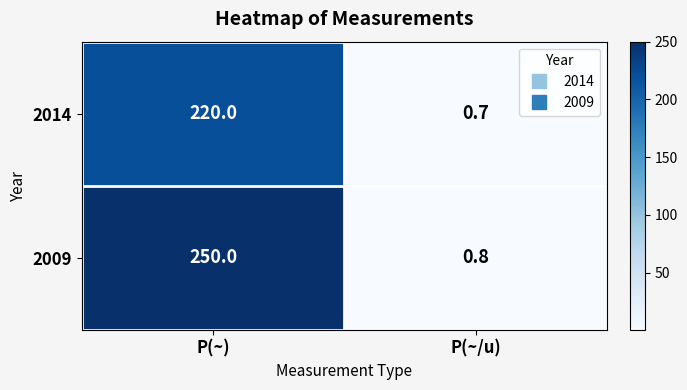

Read the 2014 value at P(~).

220.0